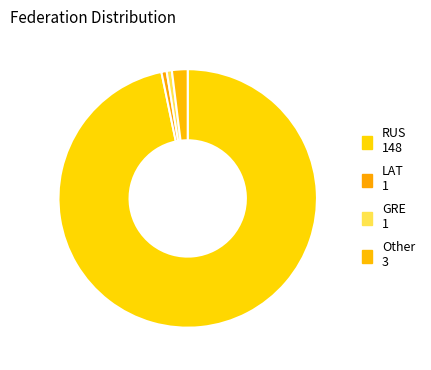

What portion of the pie excludes LAT?

99.3%